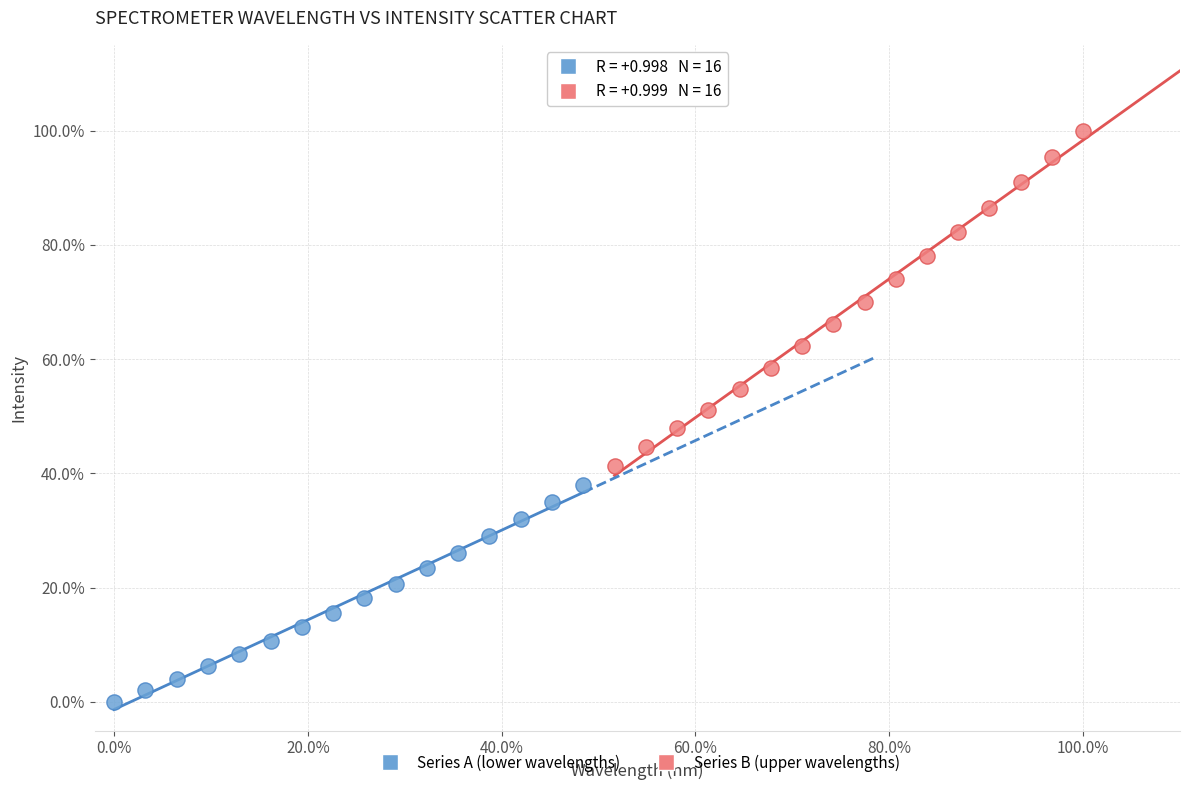

What are all the series names shown in the legend?

Series A (lower wavelengths), Series B (upper wavelengths)